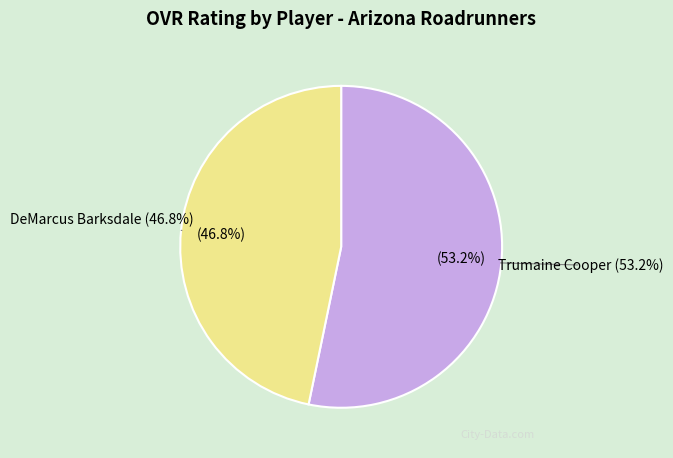

Combined, what portion of the pie is Trumaine Cooper and DeMarcus Barksdale?

100.0%